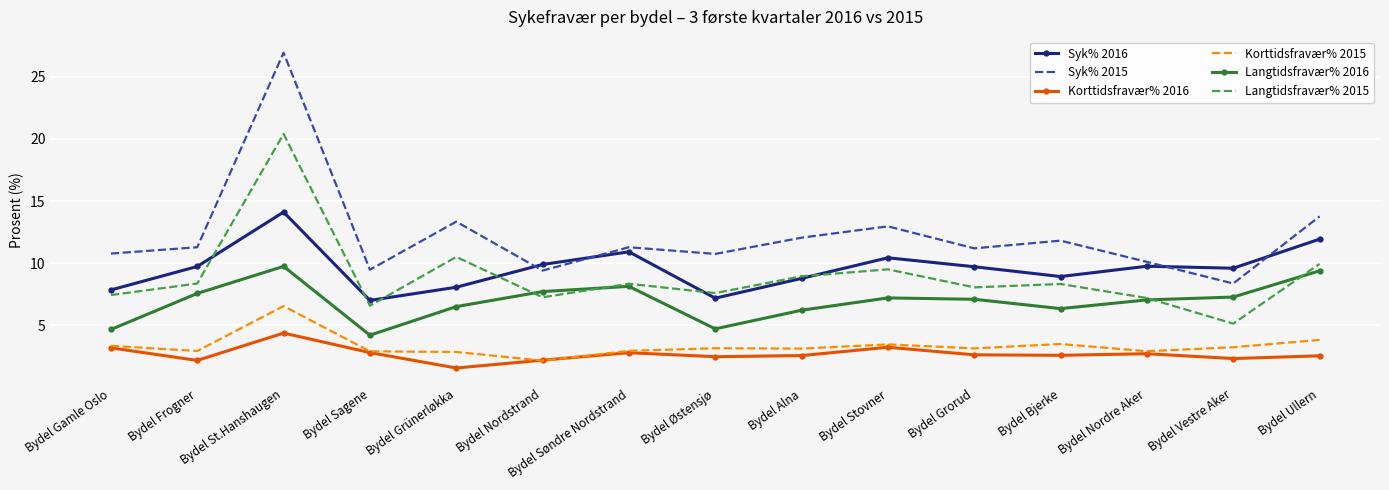

Is it true that Langtidsfravær% 2015 equals 7.4 at Bydel Gamle Oslo?

True